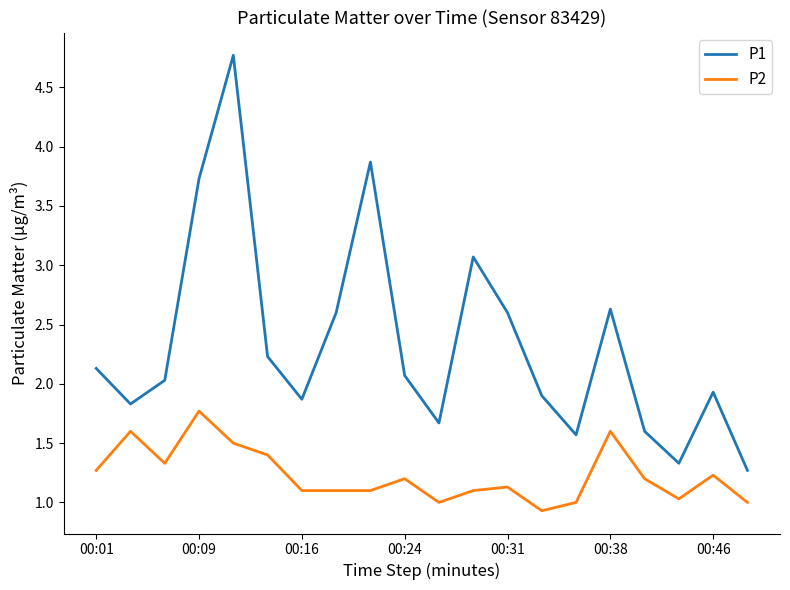

Reading left to right, extract all data points from this chart.

P1: 2.1	1.8	2.0	3.7	4.8	2.2	1.9	2.6	3.9	2.1	1.7	3.1	2.6	1.9	1.6	2.6	1.6	1.3	1.9	1.3
P2: 1.3	1.6	1.3	1.8	1.5	1.4	1.1	1.1	1.1	1.2	1.0	1.1	1.1	0.9	1.0	1.6	1.2	1.0	1.2	1.0